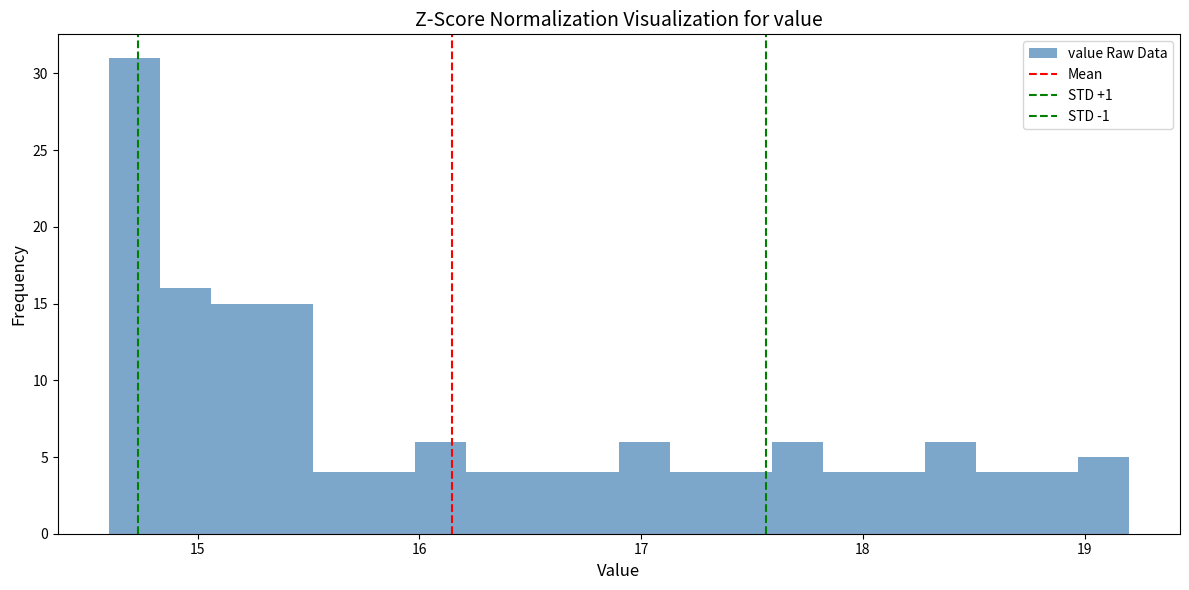

Around what value on the x-axis is the tallest bar? Give the approximate position of its centre, as read against the axis.

14.7